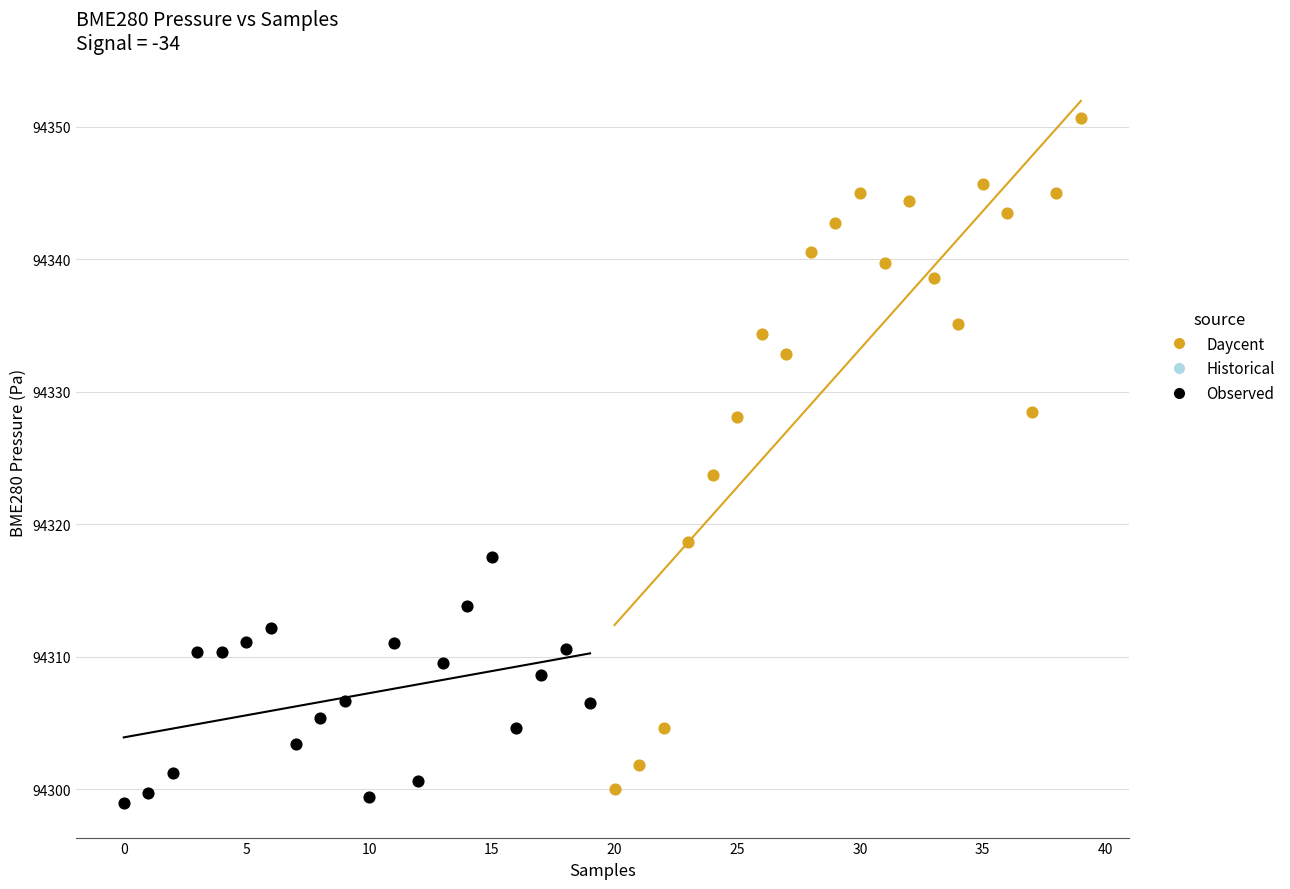

Which series has the widest spread of Y values?

Daycent